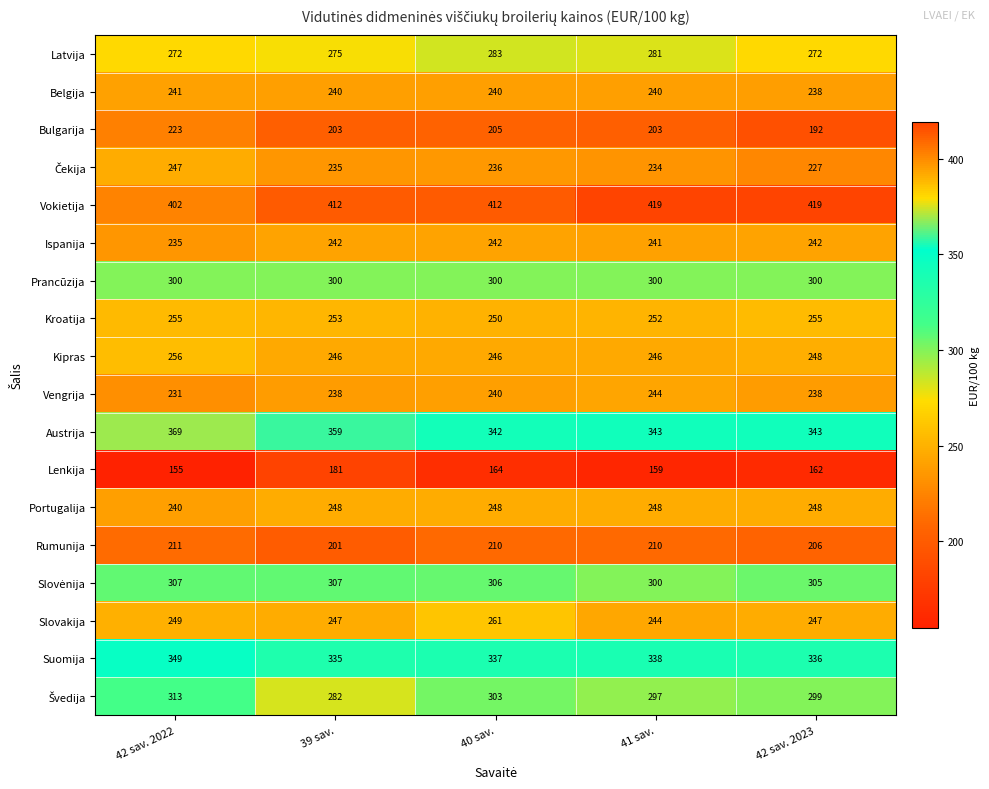

What is the average value of the Vengrija series?

238